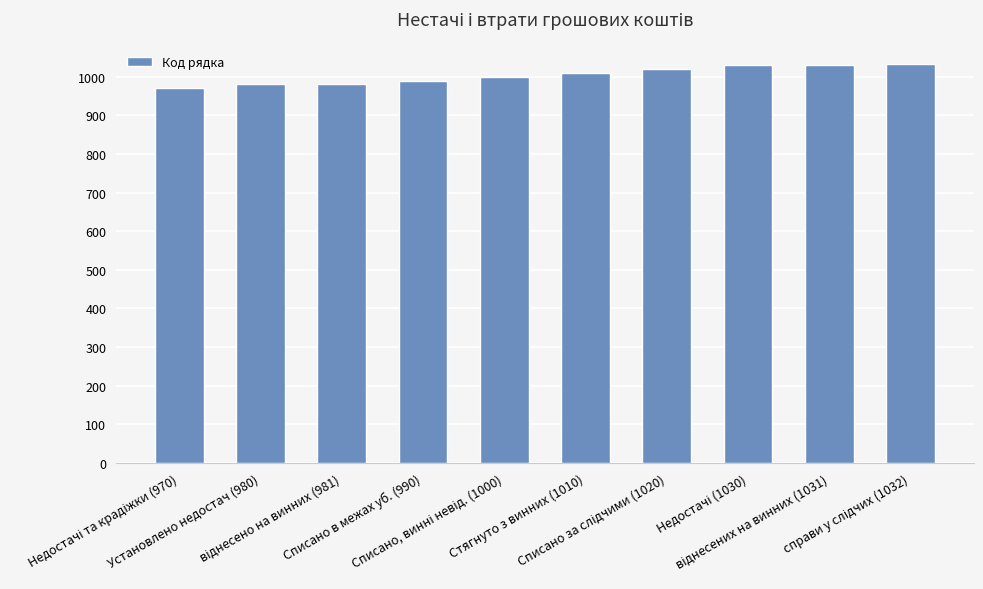

What is the greatest value displayed?

1032